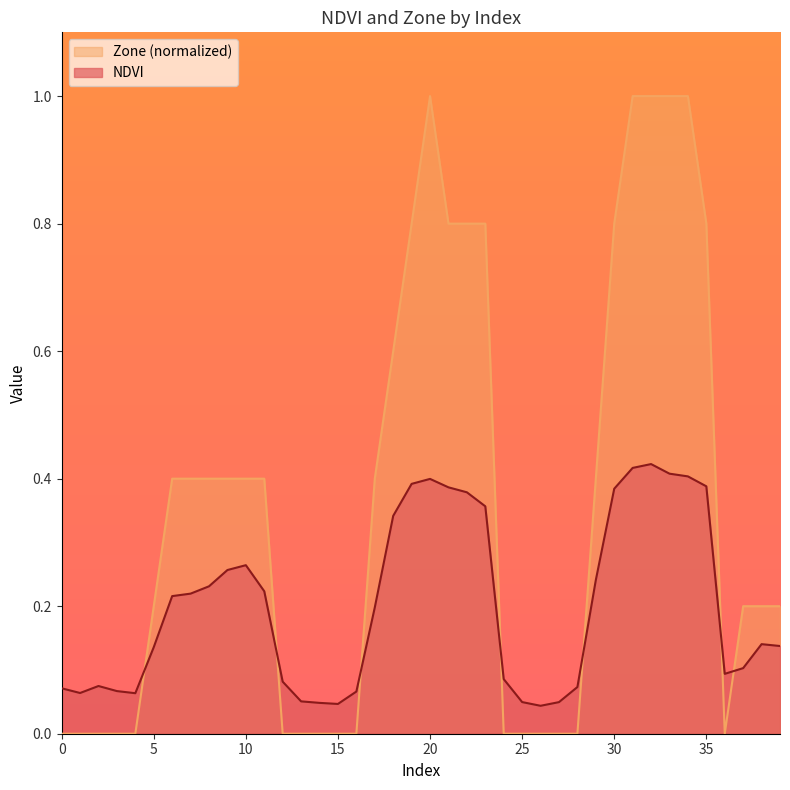

Which series has the widest spread of values?

Zone (normalized)